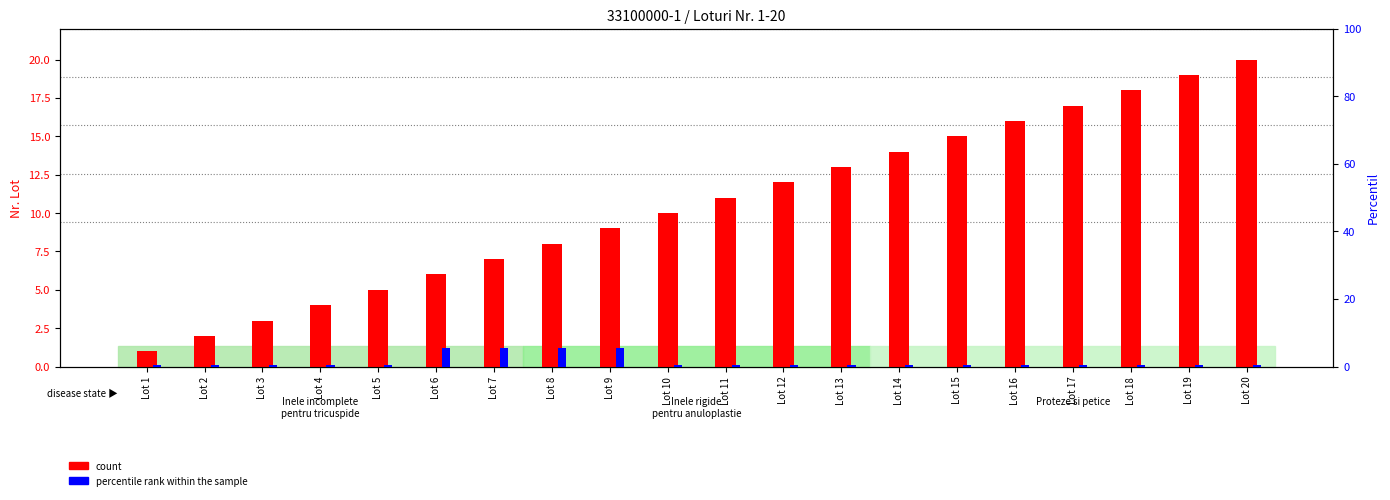

What is the total value across all series at Lot 17?

17.5